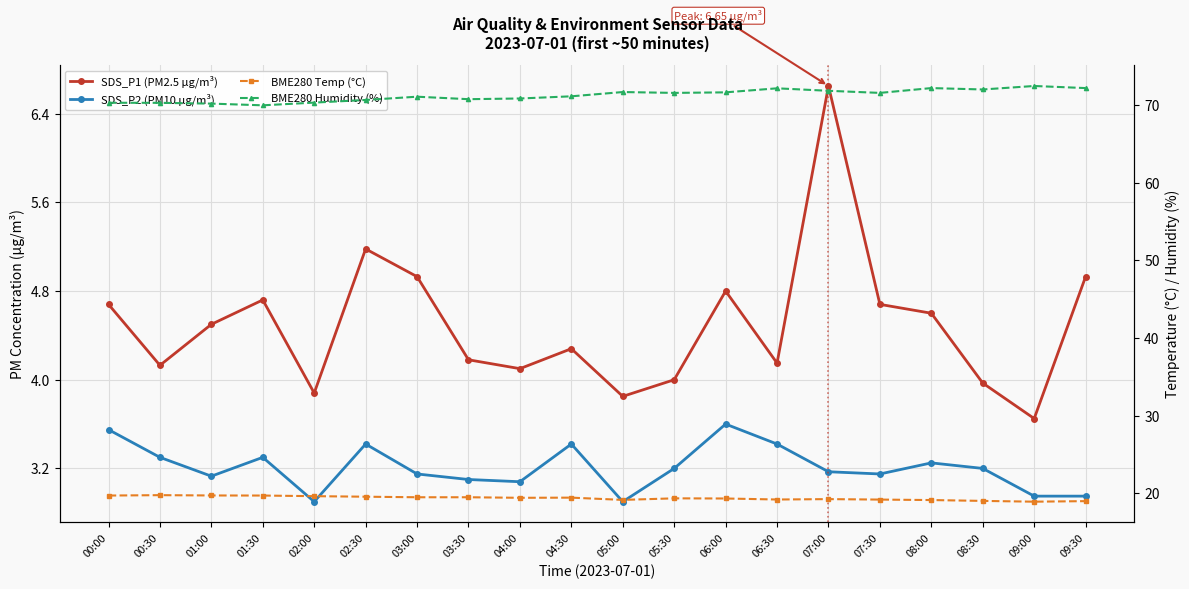

At which label does BME280 Humidity (%) first exceed 71?

03:00